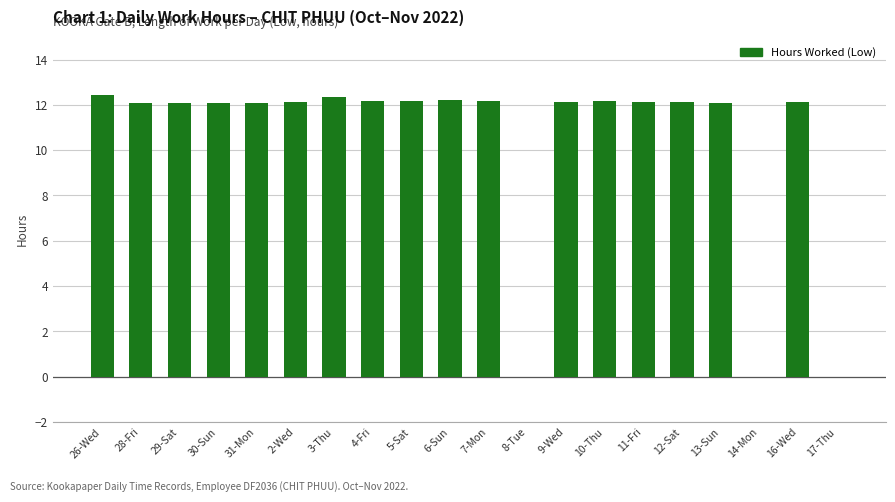

What is the maximum value shown in the chart?

12.4